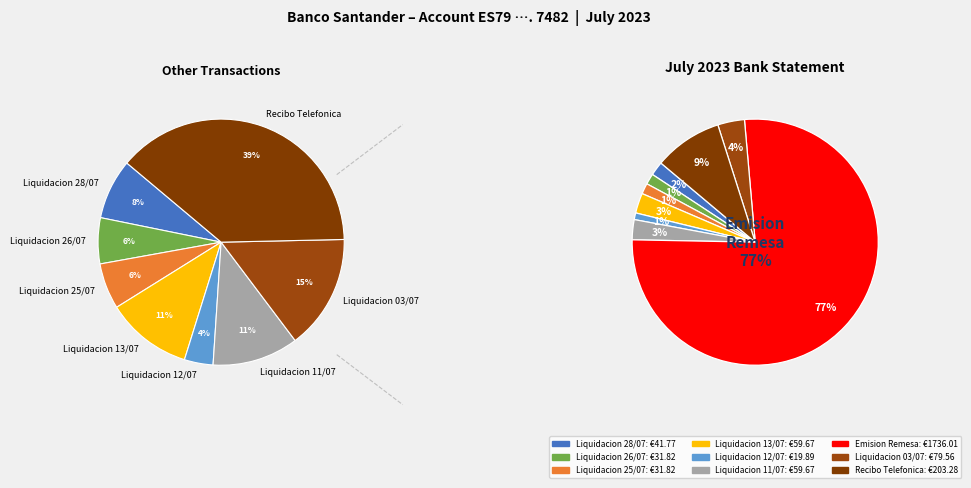

To the nearest percent, what percentage of the pie is Recibo Telefonica?

9%